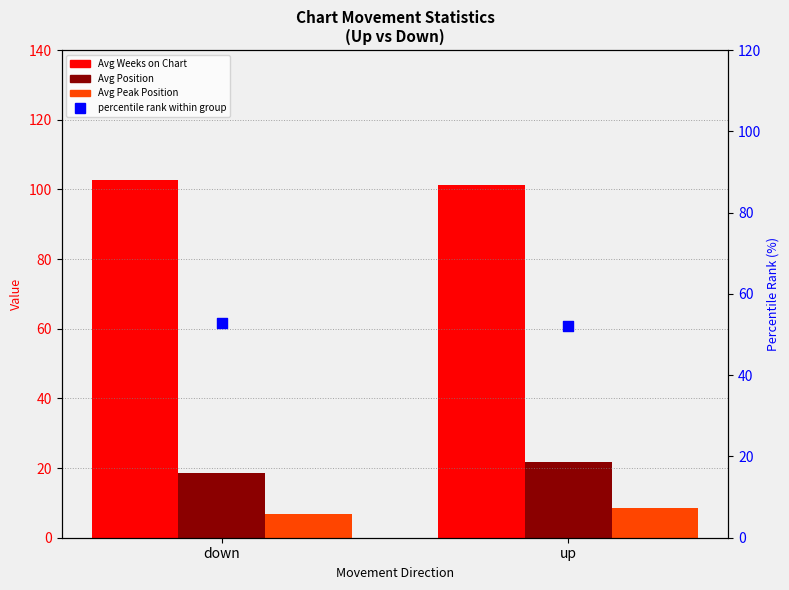

Which series has the widest spread of Y values?

Avg Position